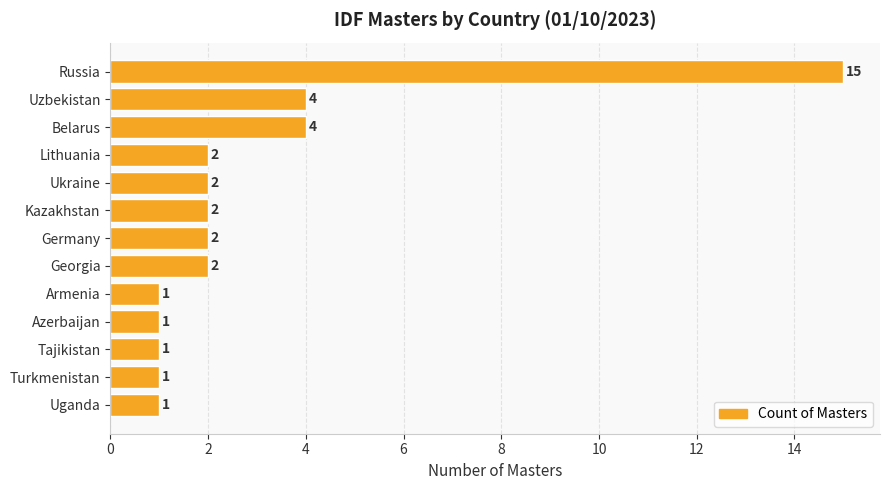

What is the value of the 12th bar from the top?

1